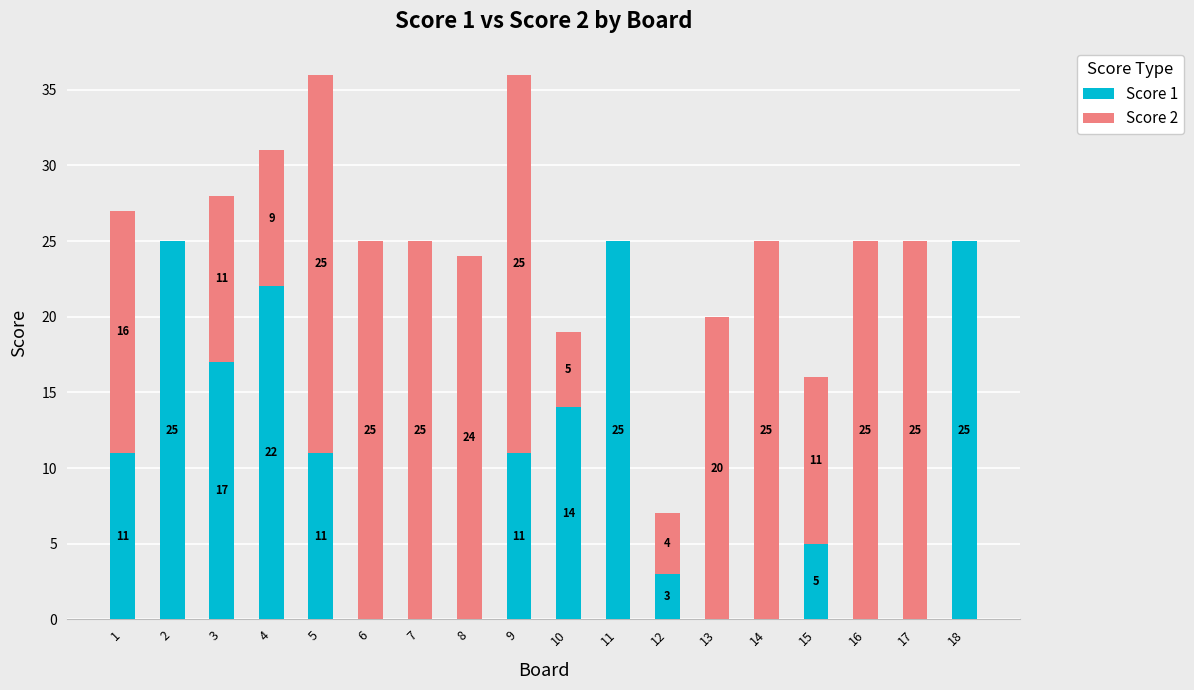

True or false: Score 1 has a value of 11 at 1.

True